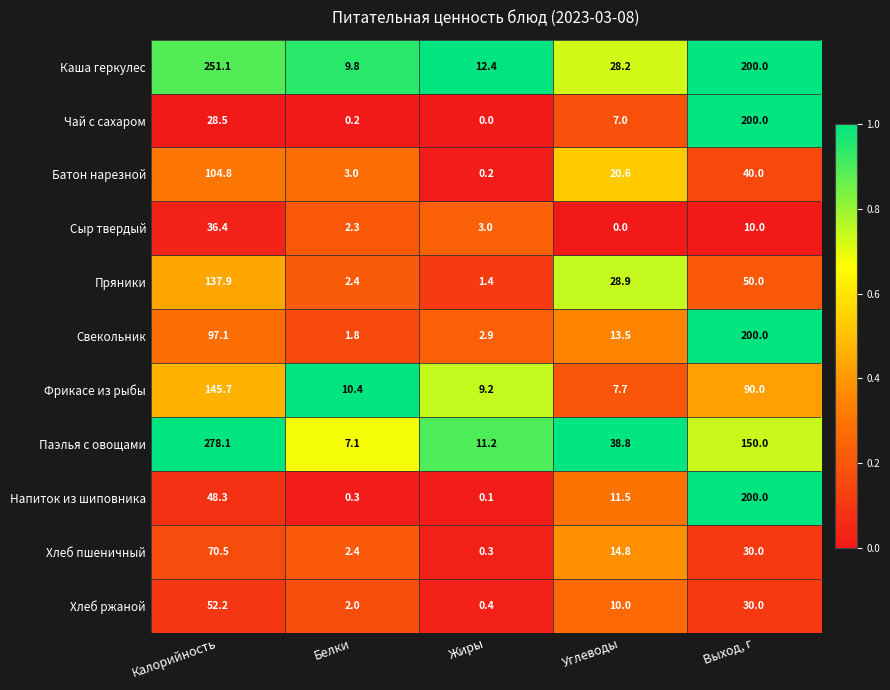

What is the total value across all series at Жиры?

41.1